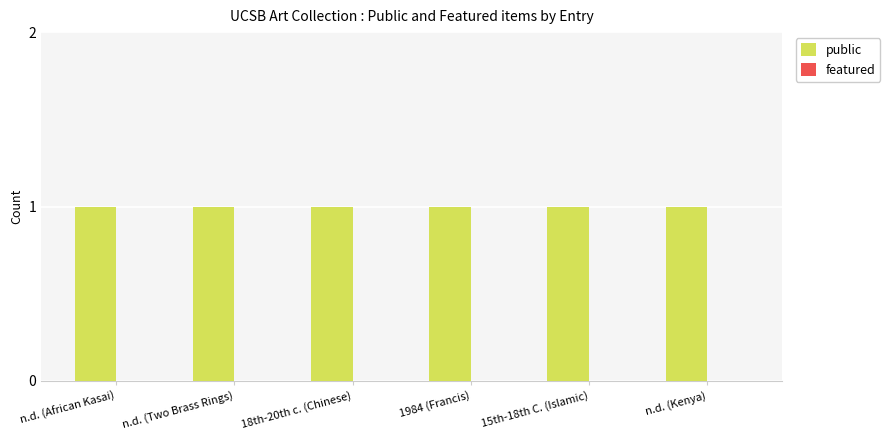

What is the total value across all series at 1984 (Francis)?

1